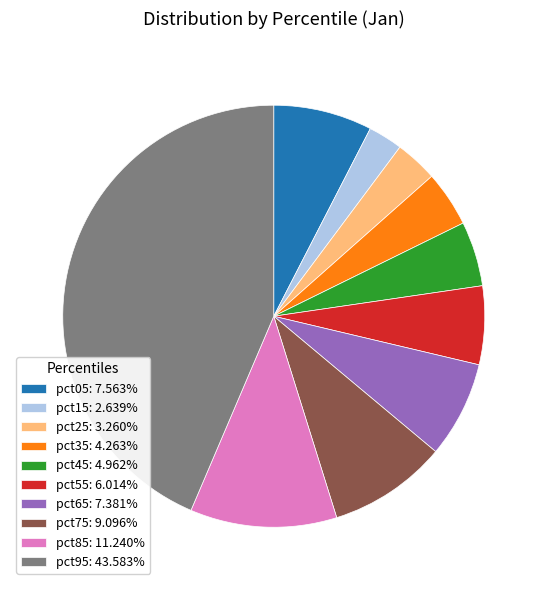

The pct65 slice represents 16% of the pie. True or false?

False